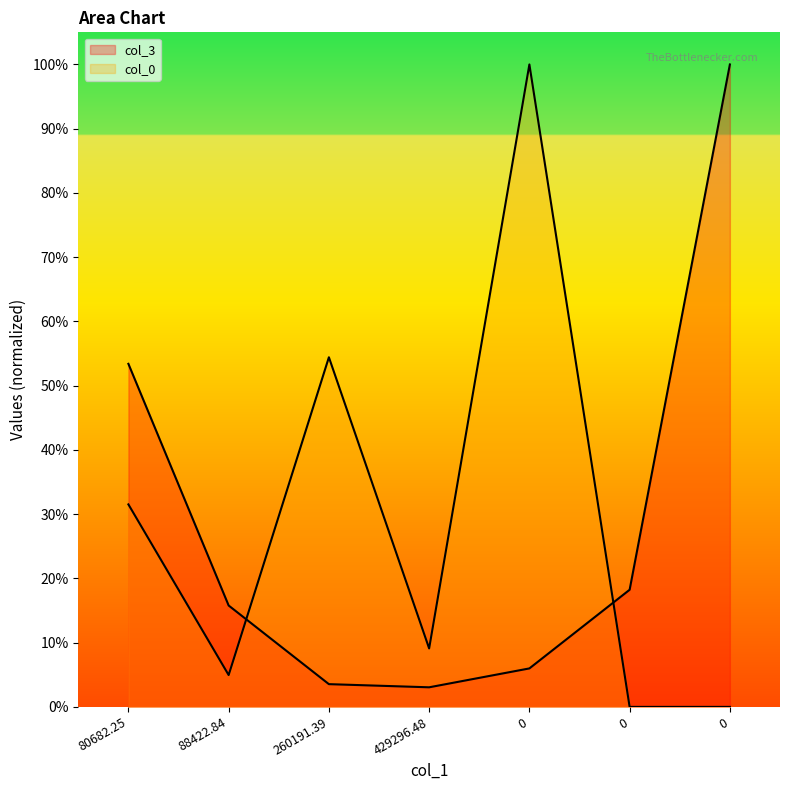

What is the sum of all col_0 values?

2.0